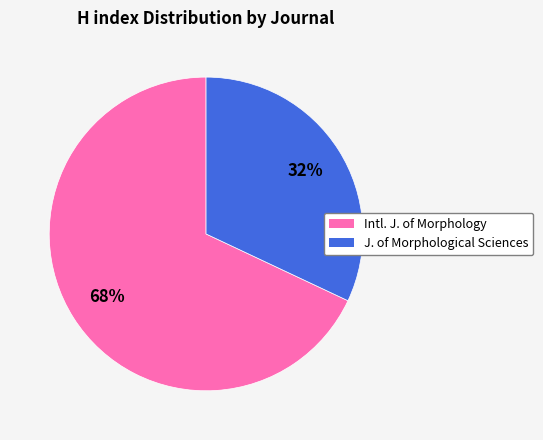

Does any single category account for the majority?

Yes